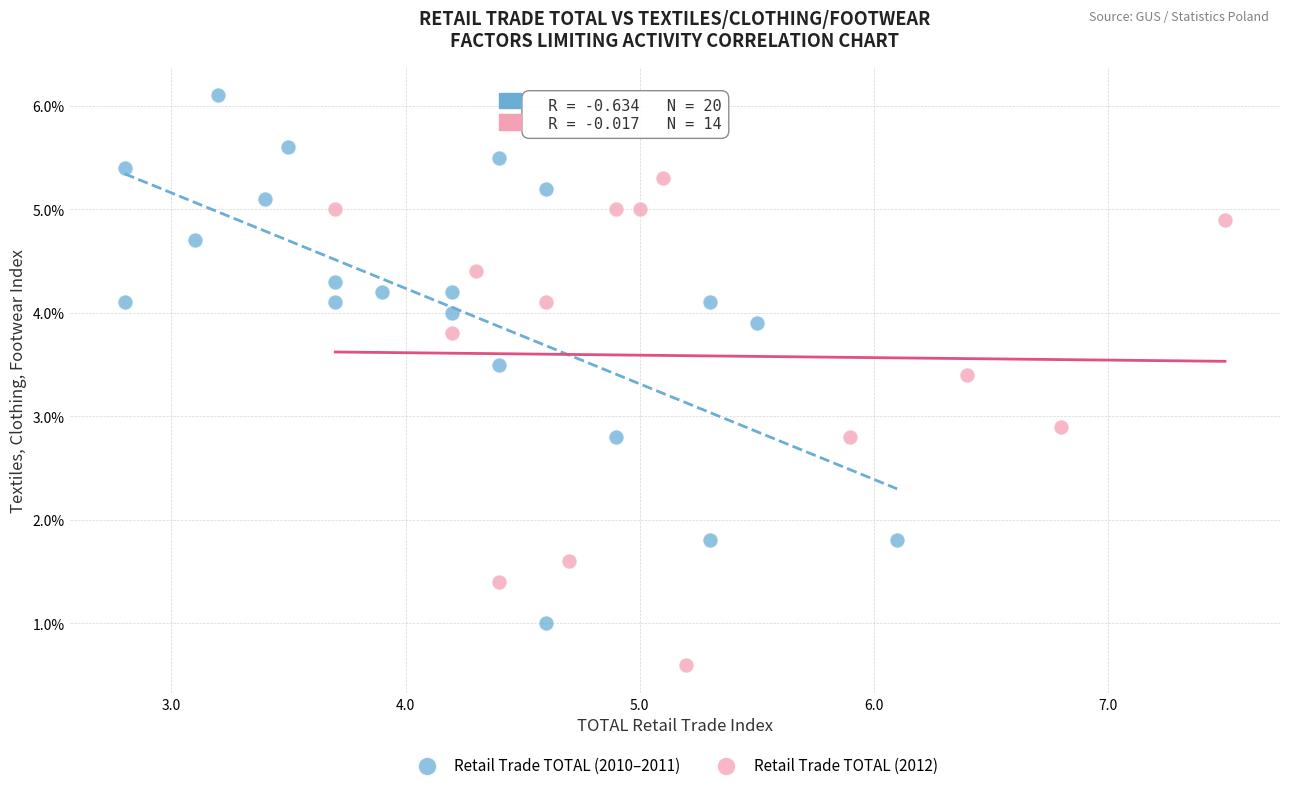

Which series reaches the minimum Y coordinate?

Retail Trade TOTAL (2012)